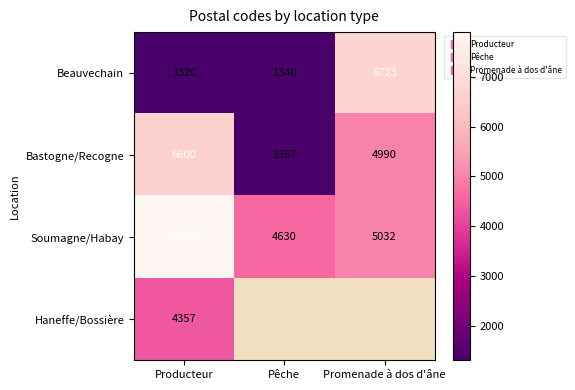

At which category is the sum across all series the highest?

Producteur